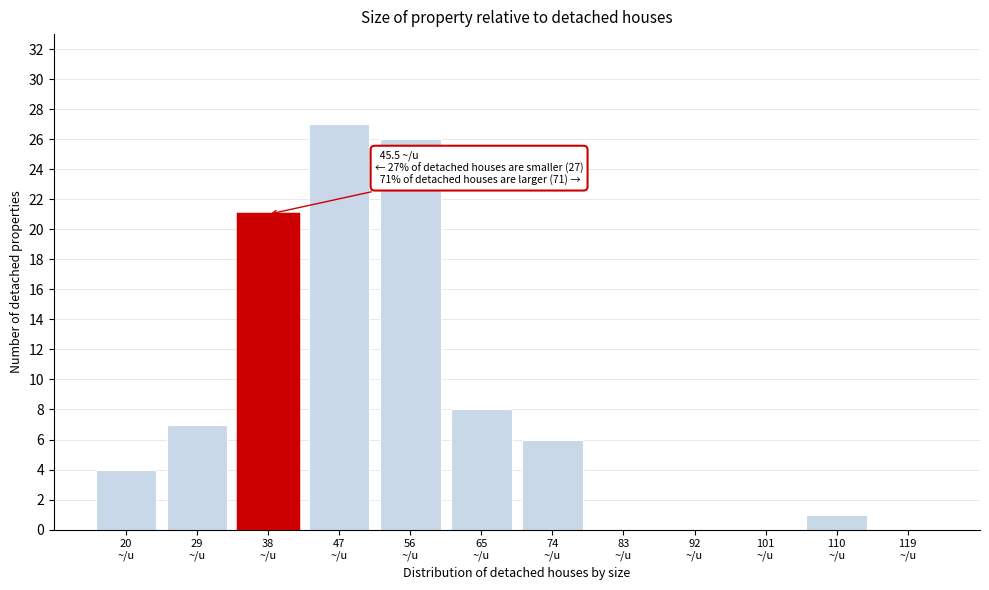

What is the maximum value shown in the chart?

27